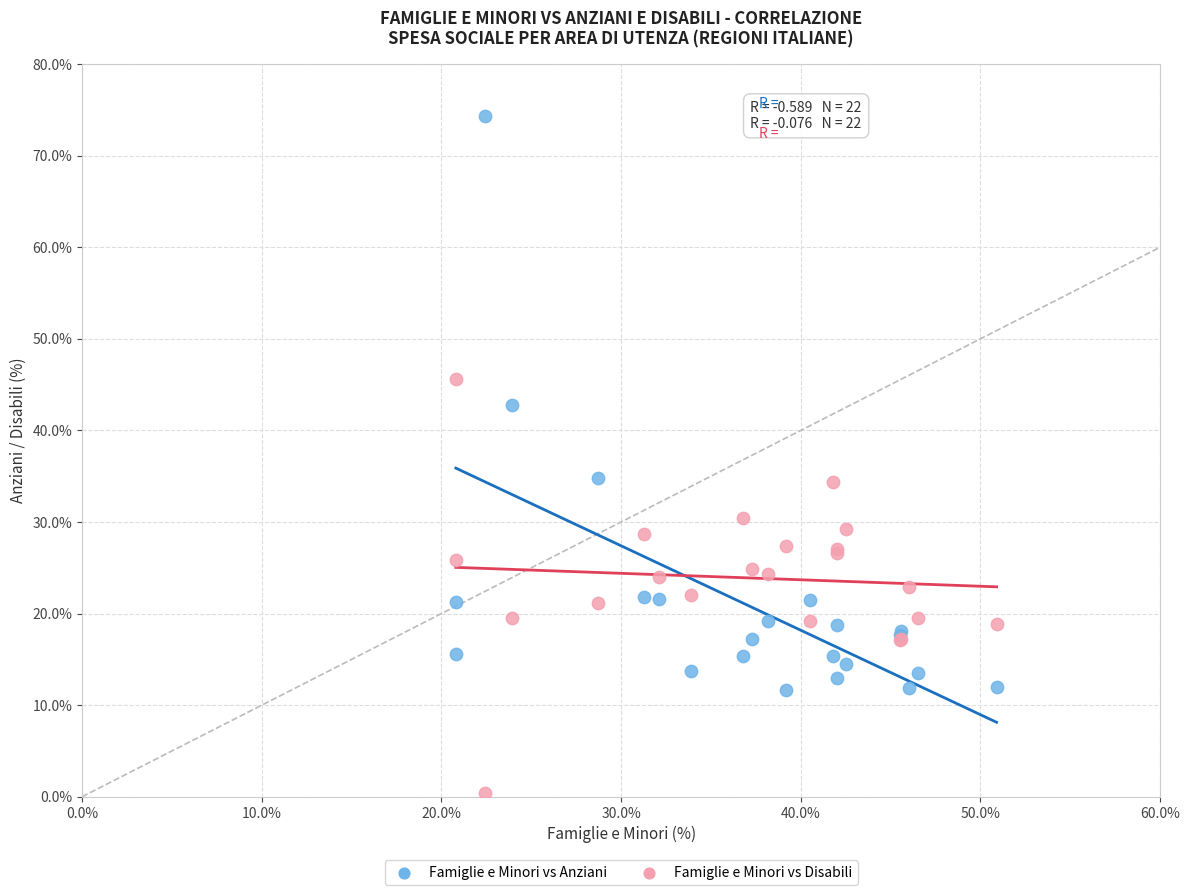

Which series has the widest spread of Y values?

Famiglie e Minori vs Anziani